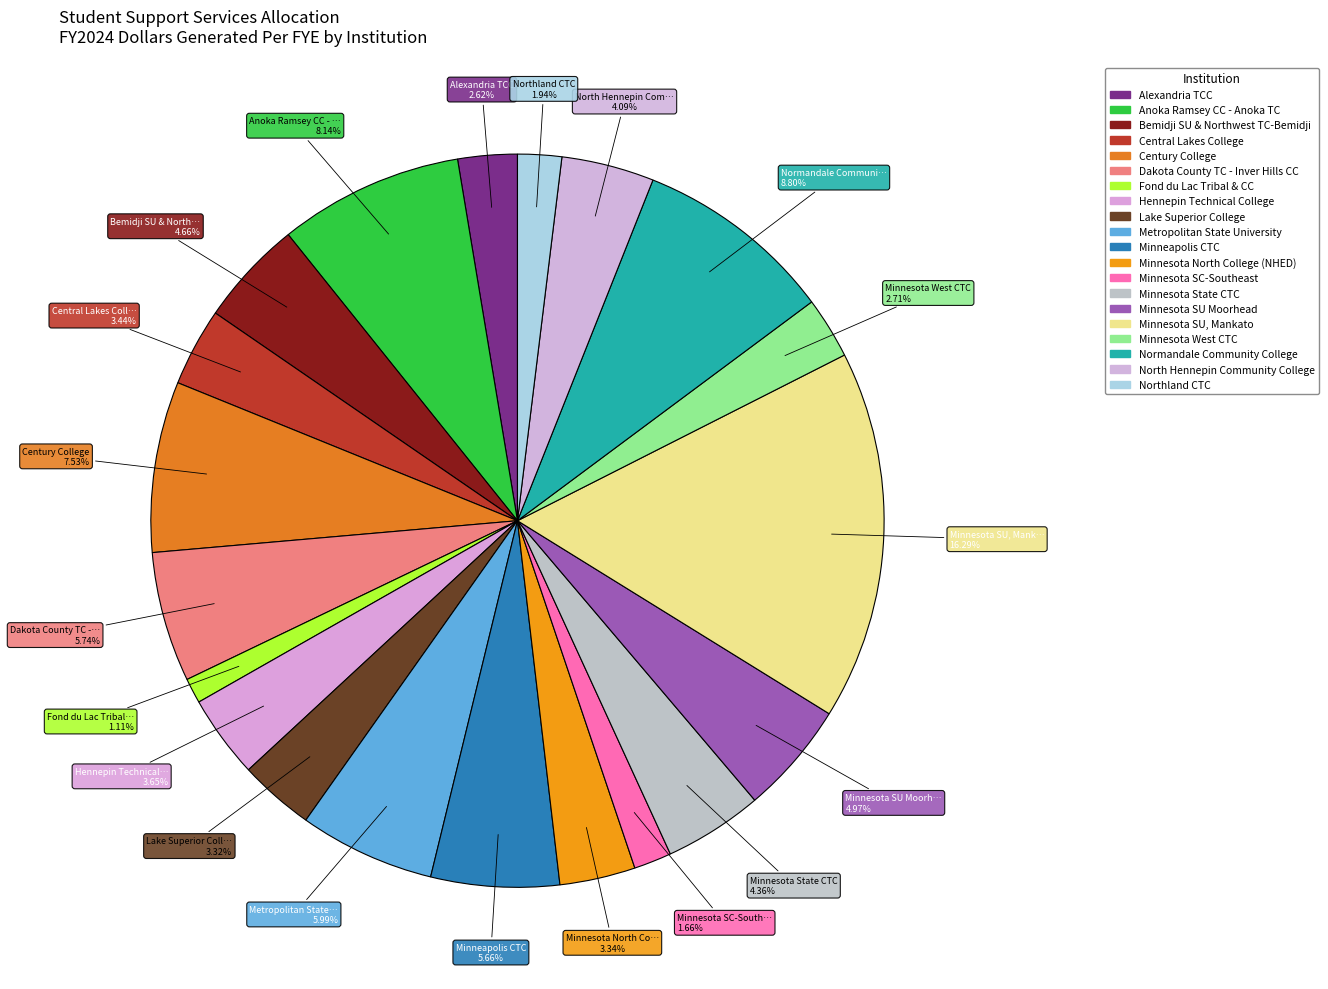

Which category has the biggest portion of the pie?

Minnesota SU, Mankato